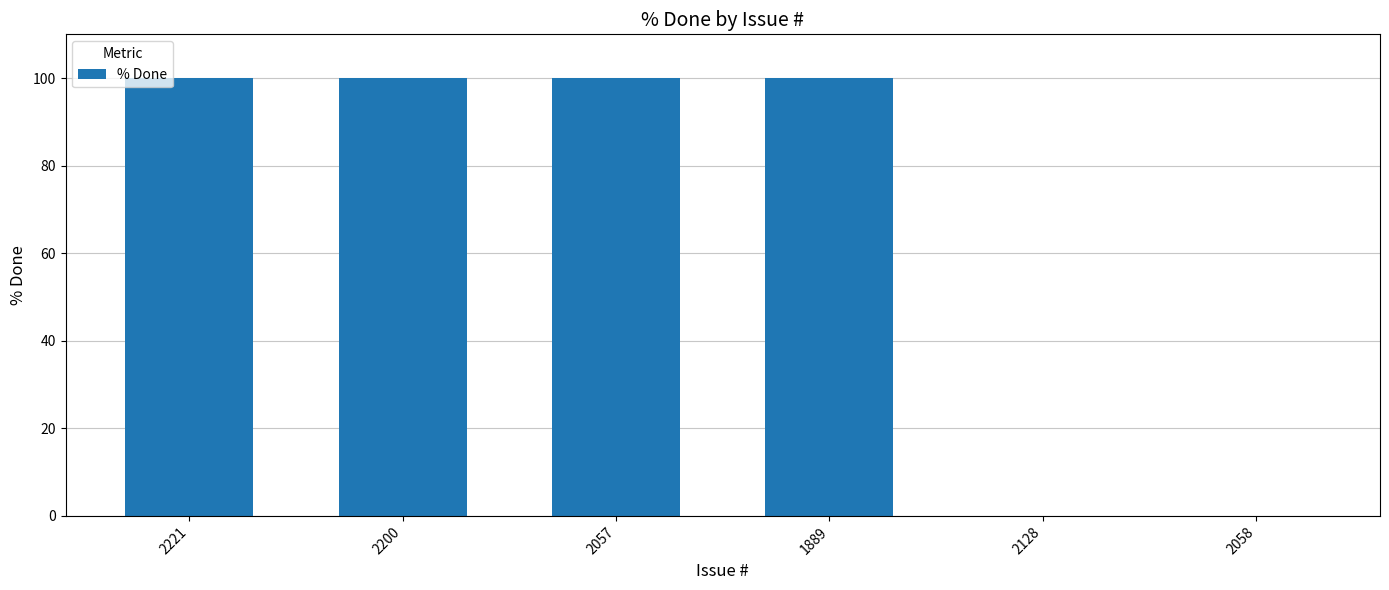

What is the sum of all values?

400